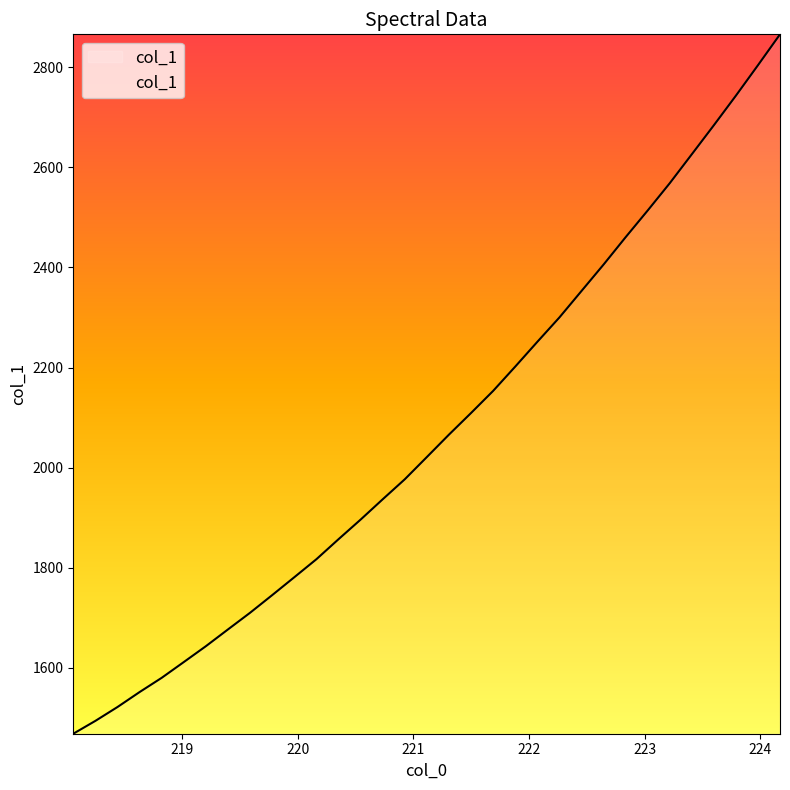

What is the greatest value displayed?

2866.1